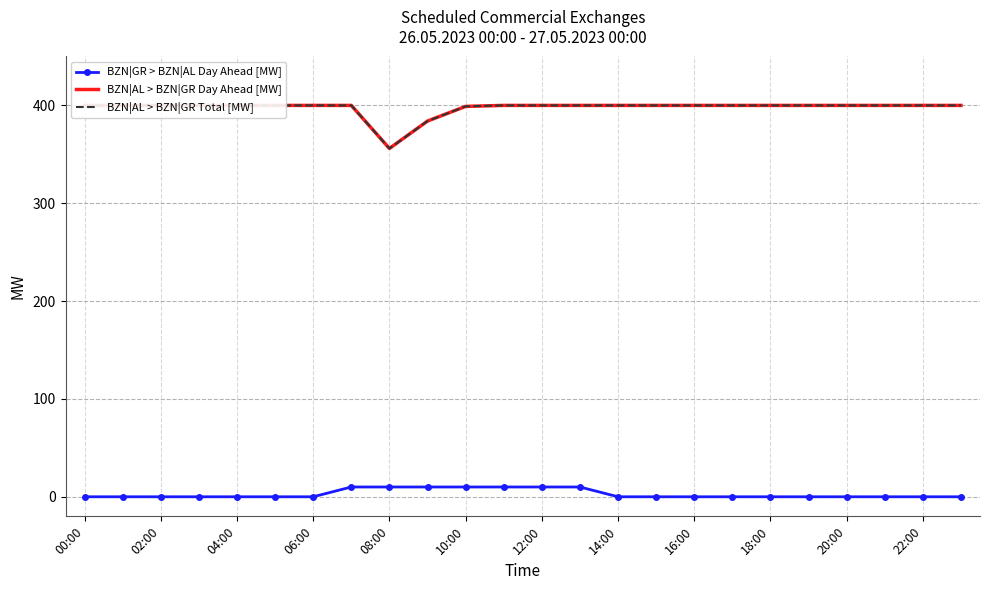

How many lines are shown in the chart?

3